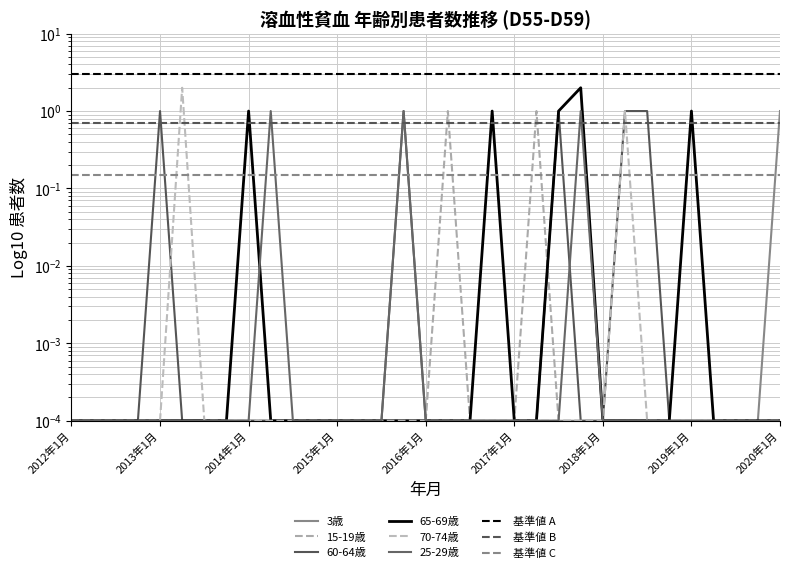

Reading left to right, extract all data points from this chart.

3歳: 0.0	0.0	0.0	0.0	0.0	0.0	0.0	0.0	0.0	0.0	0.0	0.0	0.0	0.0	0.0	0.0	0.0	0.0	0.0	0.0	0.0	0.0	0.0	0.0	0.0	0.0	0.0	0.0	0.0	0.0	0.0	0.0	1.0
15-19歳: 0.0	0.0	0.0	0.0	0.0	0.0	0.0	0.0	0.0	0.0	0.0	0.0	0.0	0.0	0.0	0.0	0.0	1.0	0.0	0.0	0.0	1.0	0.0	0.0	0.0	0.0	0.0	0.0	0.0	0.0	0.0	0.0	0.0
60-64歳: 0.0	0.0	0.0	0.0	1.0	0.0	0.0	0.0	0.0	0.0	0.0	0.0	0.0	0.0	0.0	1.0	0.0	0.0	0.0	0.0	0.0	0.0	1.0	0.0	0.0	1.0	1.0	0.0	0.0	0.0	0.0	0.0	0.0
65-69歳: 0.0	0.0	0.0	0.0	0.0	0.0	0.0	0.0	1.0	0.0	0.0	0.0	0.0	0.0	0.0	0.0	0.0	0.0	0.0	1.0	0.0	0.0	1.0	2.0	0.0	0.0	0.0	0.0	1.0	0.0	0.0	0.0	0.0
70-74歳: 0.0	0.0	0.0	0.0	0.0	2.0	0.0	0.0	0.0	0.0	0.0	0.0	0.0	0.0	0.0	0.0	0.0	0.0	0.0	0.0	0.0	0.0	0.0	0.0	0.0	1.0	0.0	0.0	0.0	0.0	0.0	0.0	0.0
25-29歳: 0.0	0.0	0.0	0.0	0.0	0.0	0.0	0.0	0.0	1.0	0.0	0.0	0.0	0.0	0.0	1.0	0.0	0.0	0.0	0.0	0.0	0.0	0.0	1.0	0.0	0.0	0.0	0.0	0.0	0.0	0.0	0.0	0.0